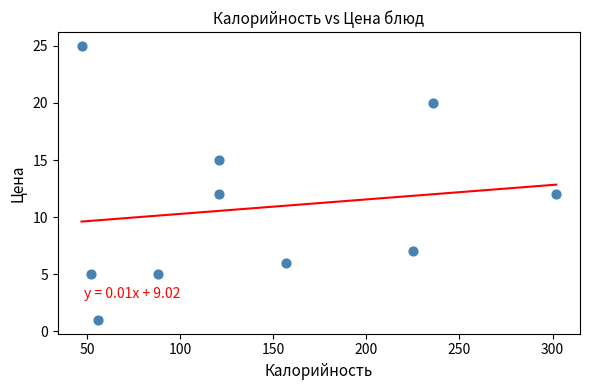

What is the average X value?

140